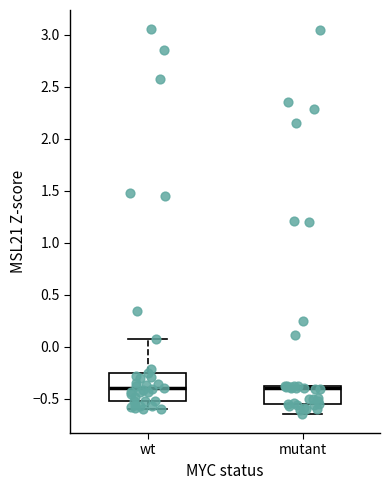

Where is the upper edge of the box for mutant on the y-axis? The values are not printed on the chart, so give them approximately, as read against the axis.

-0.35